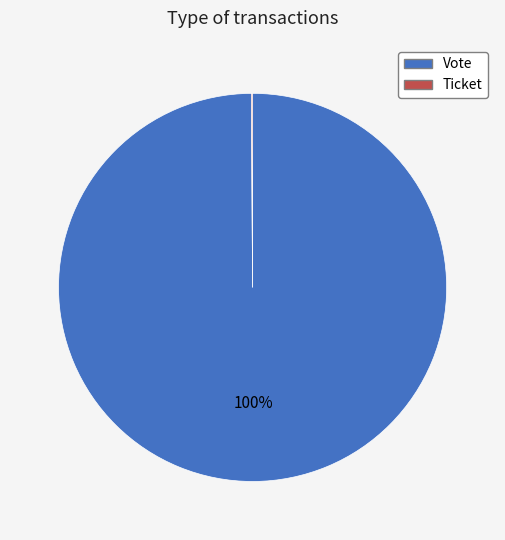

Is there any slice that represents more than half of the pie?

Yes